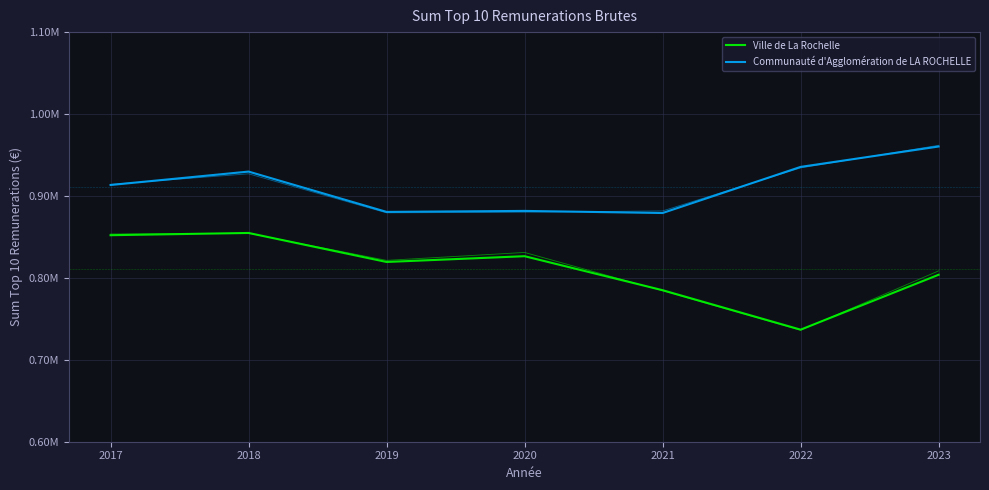

Which category has the lowest value in the Communauté d'Agglomération de LA ROCHELLE series?

2021